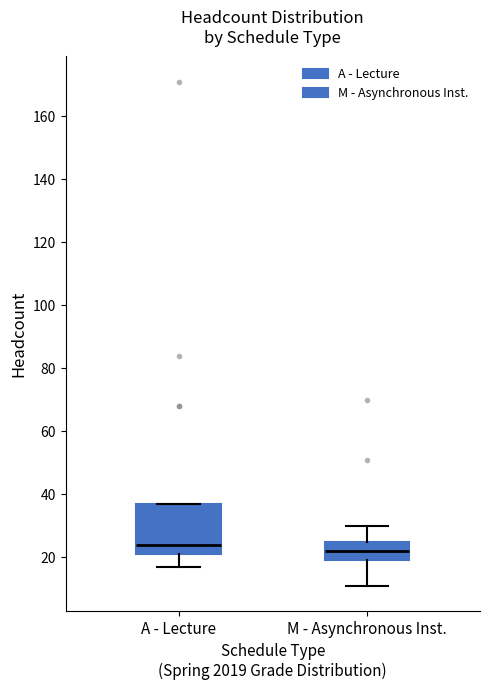

Which box is the tallest, from its lower edge to its upper edge?

A - Lecture